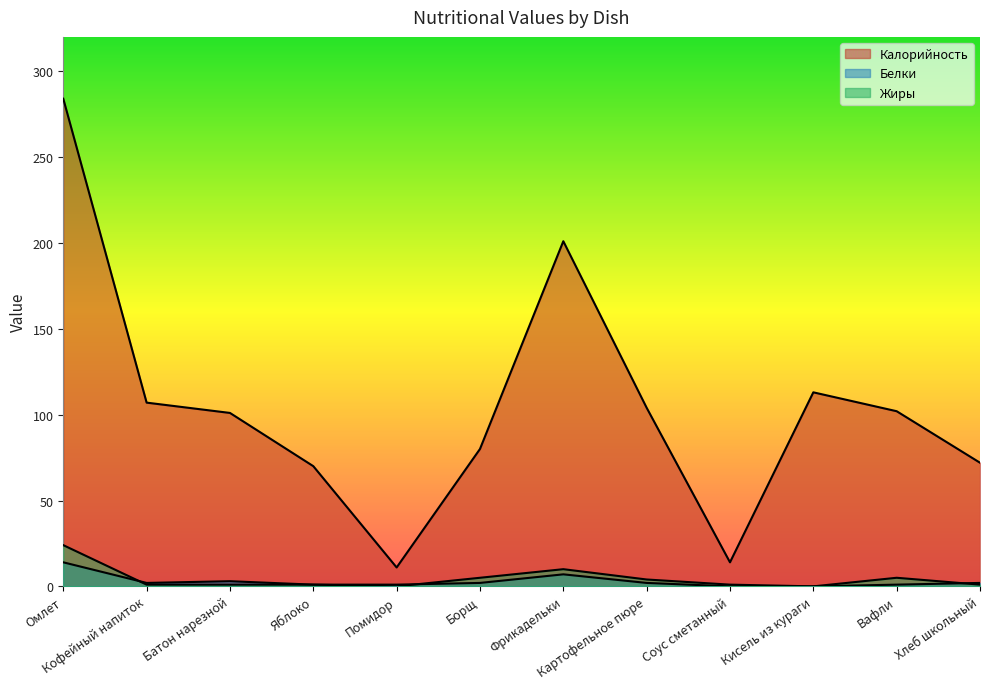

True or false: Калорийность has more than 2 points higher than both neighbors.

False